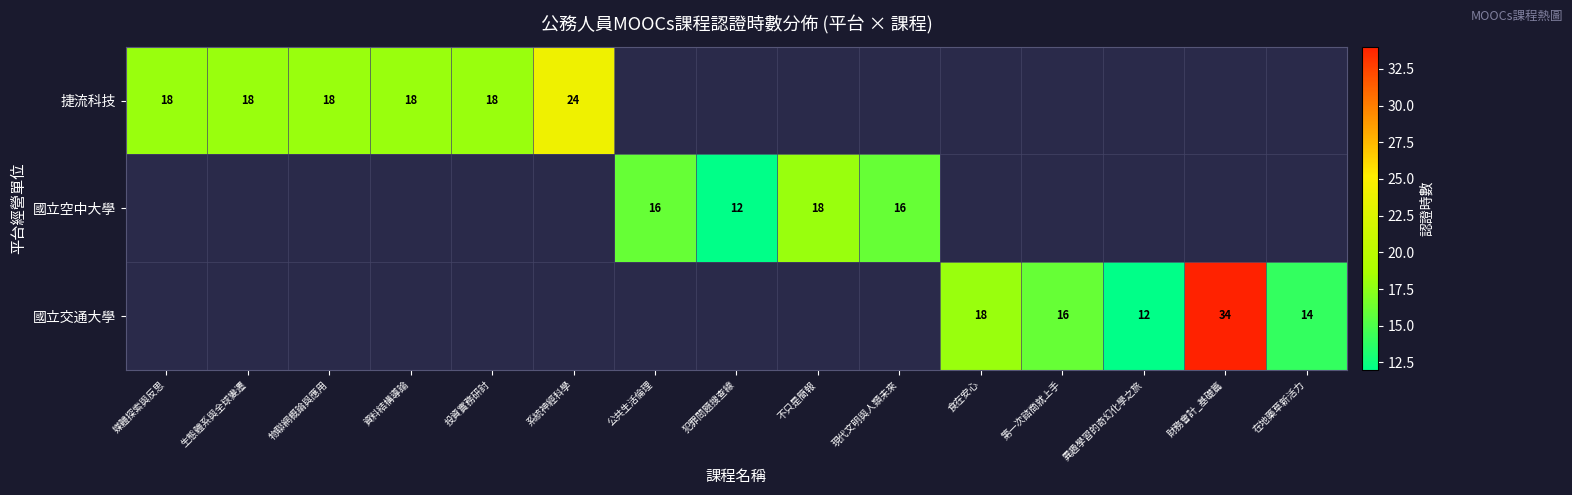

How many categories are shown in the chart?

15